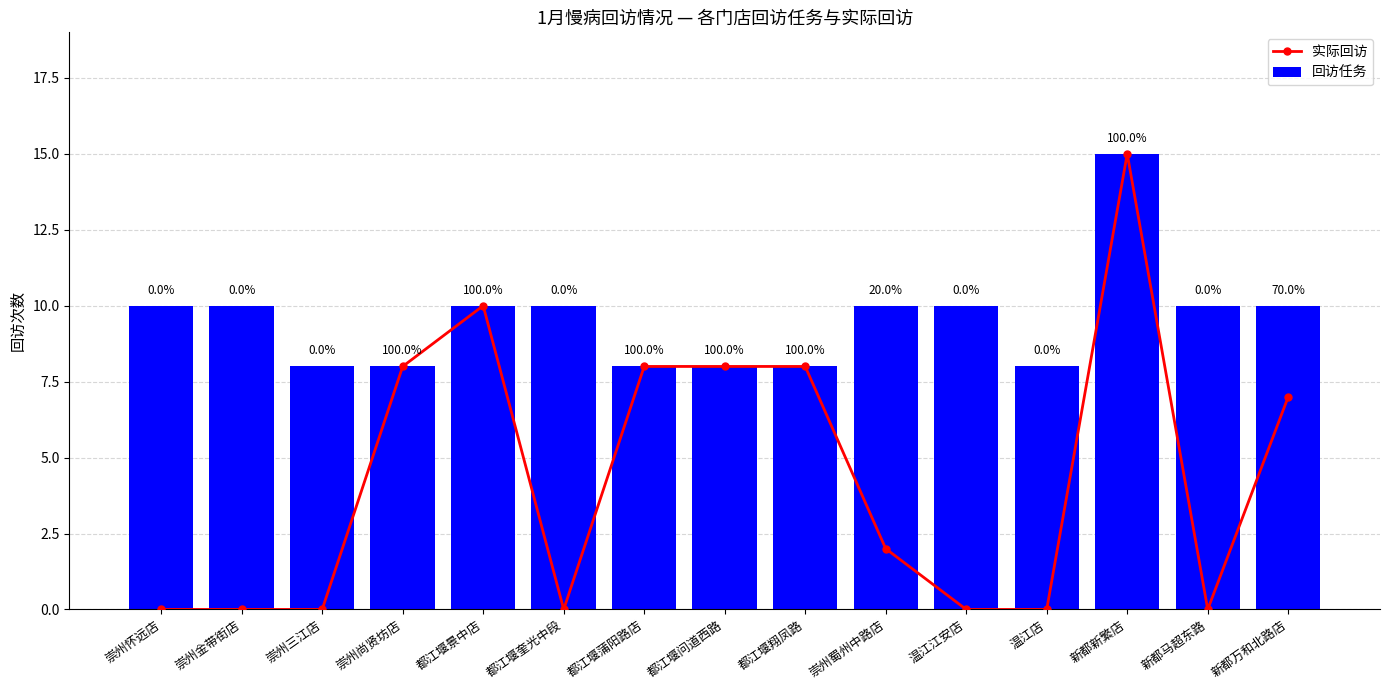

Which series changed the most between 崇州怀远店 and 都江堰问道西路?

实际回访